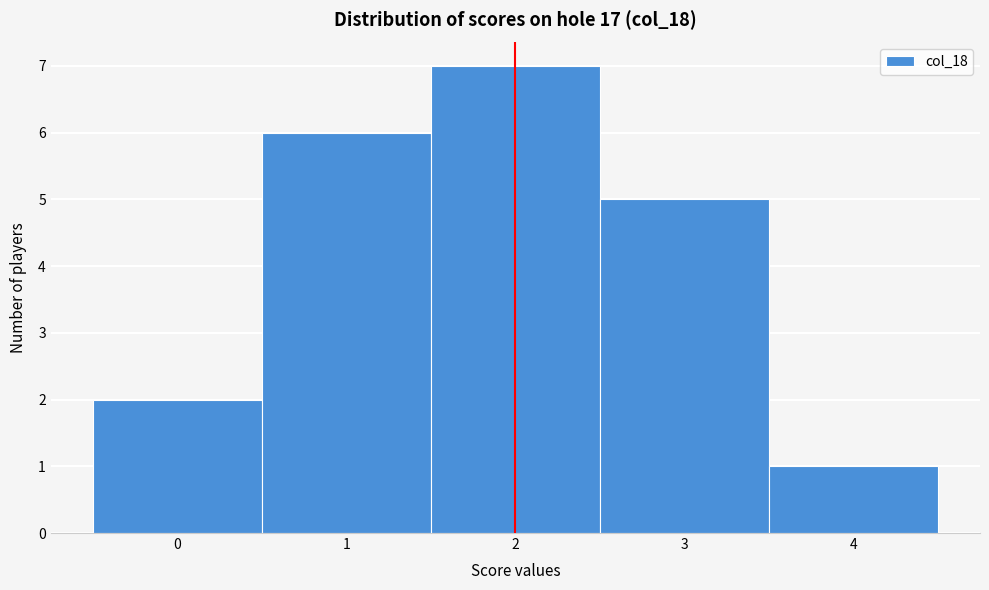

Reading left to right, transcribe this chart: for each bar, give the range it covers on the x-axis and its height. The values are not printed on the chart, so give them approximately, as read against the axis.

-0.5 to 0.5: 2
0.5 to 1.5: 6
1.5 to 2.5: 7
2.5 to 3.5: 5
3.5 to 4.5: 1